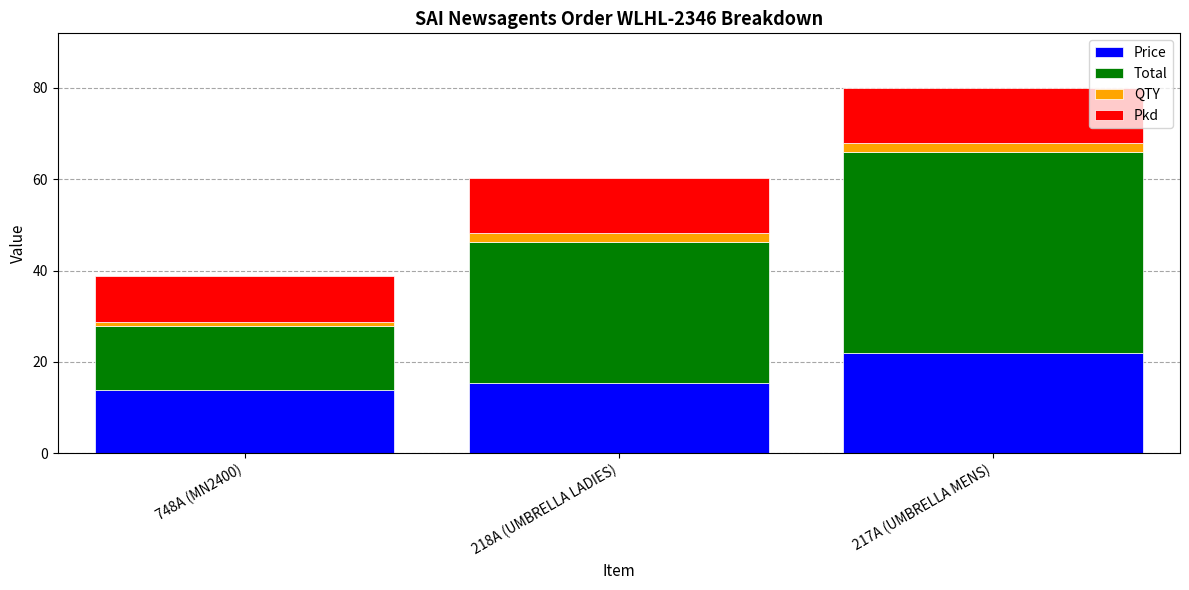

What is the maximum value for Price?

22.0